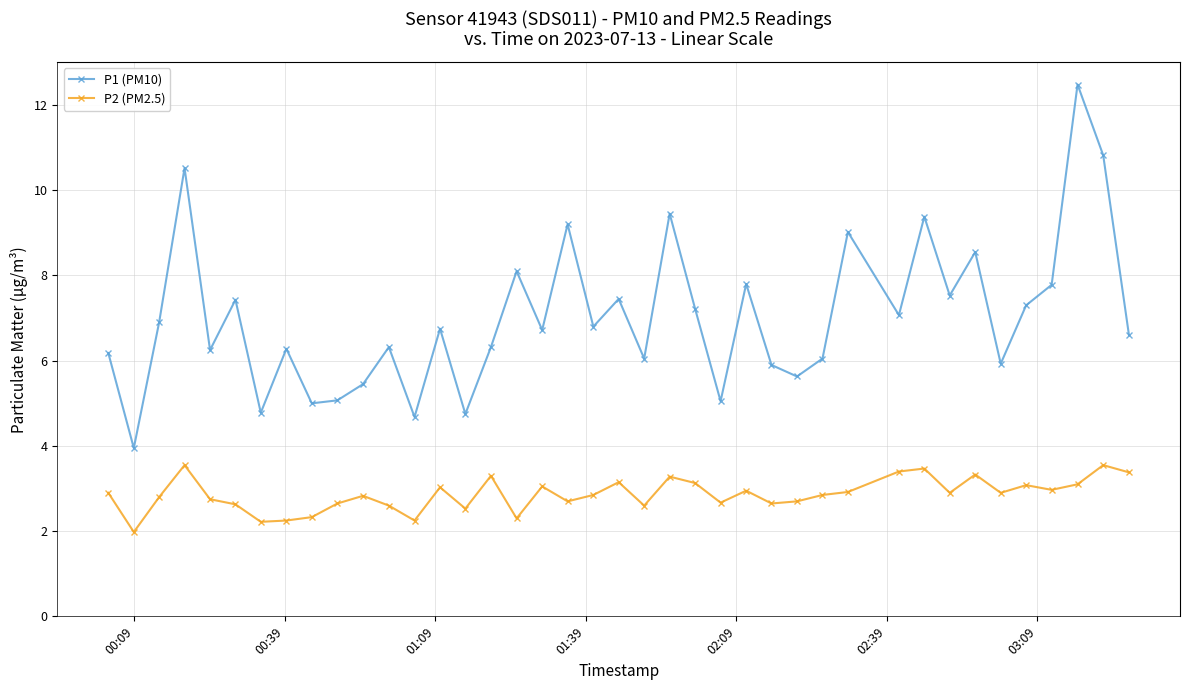

Which series has the widest spread of values?

P1 (PM10)